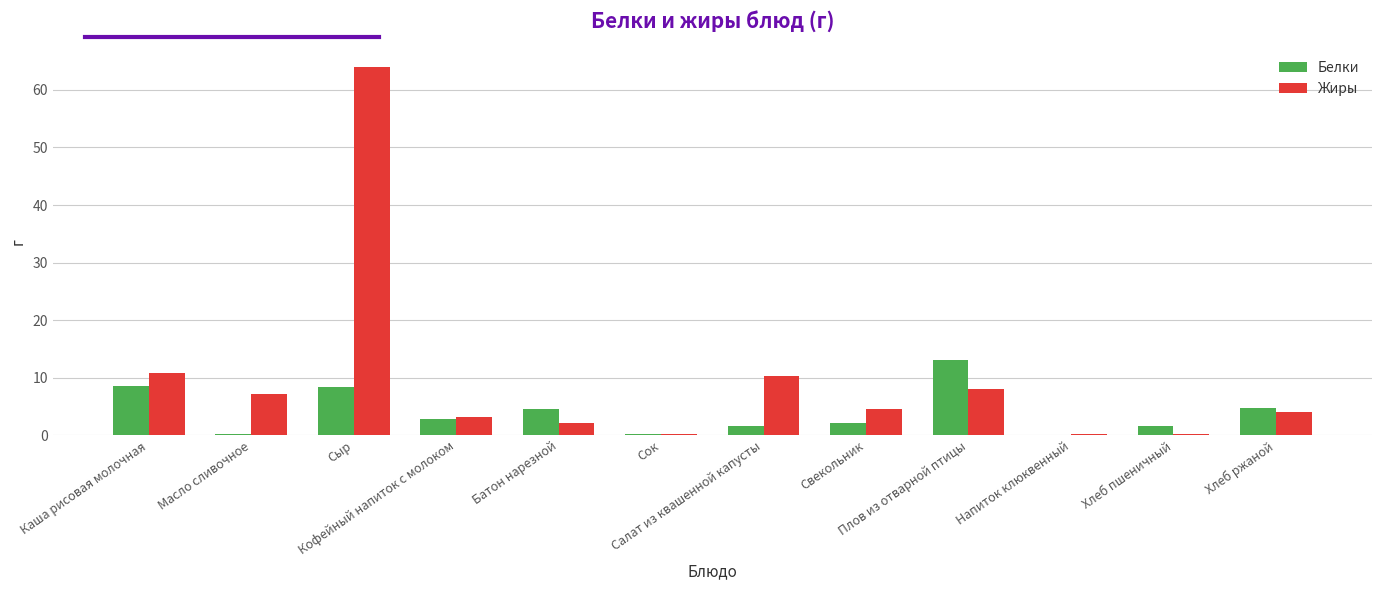

What is the sum of all Белки values?

47.9